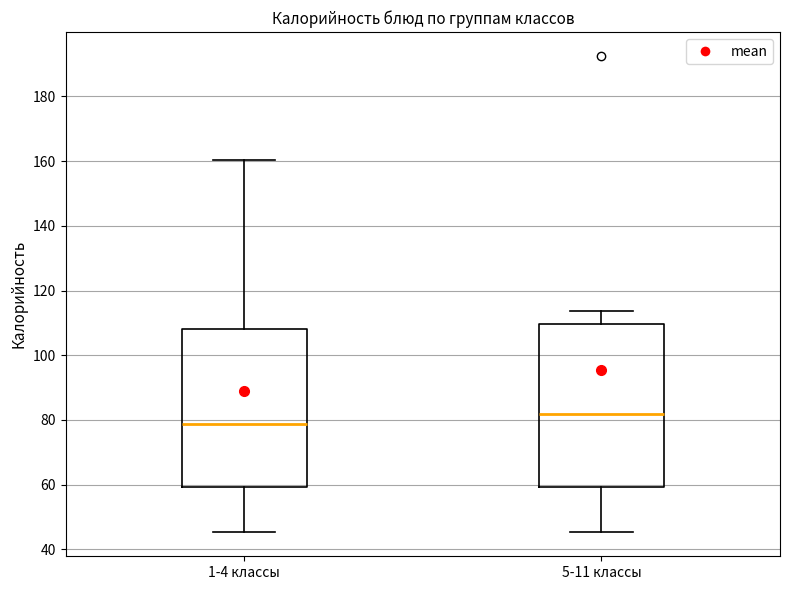

Where does the lower whisker of the box for 1-4 классы end on the y-axis? The values are not printed on the chart, so give them approximately, as read against the axis.

46